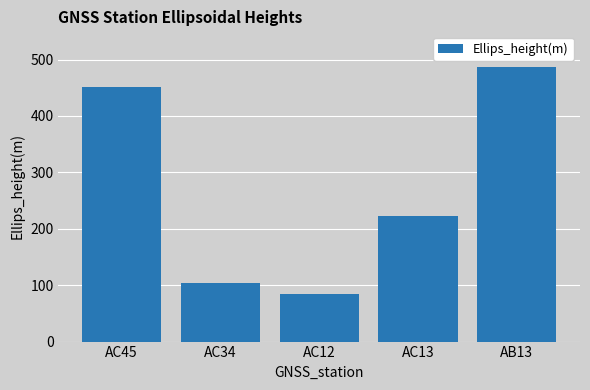

What is the sum of all values?

1348.2